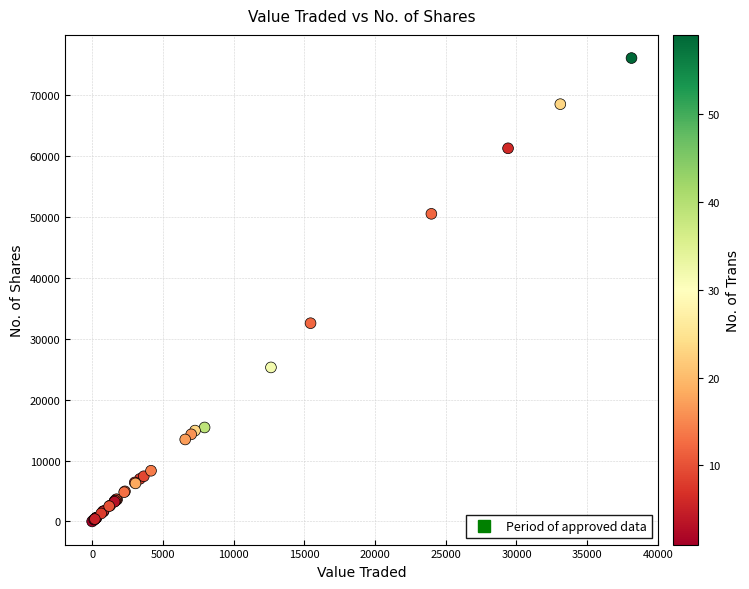

What Y value in the scatter plot is closest to 38038?

32543